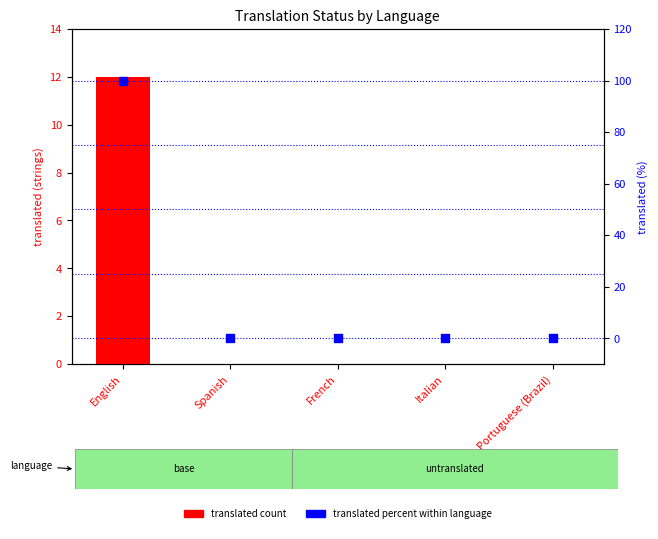

Is the value of translated percent at Spanish greater than the value of translated count at Italian?

No